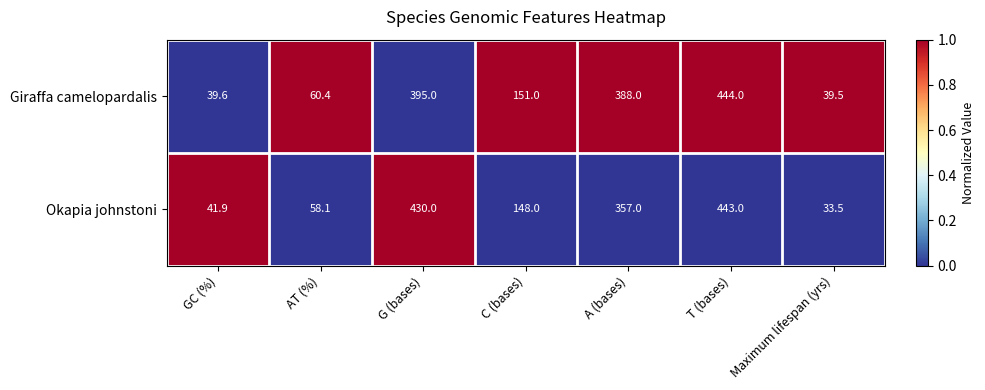

At which category is the sum across all series the highest?

T (bases)